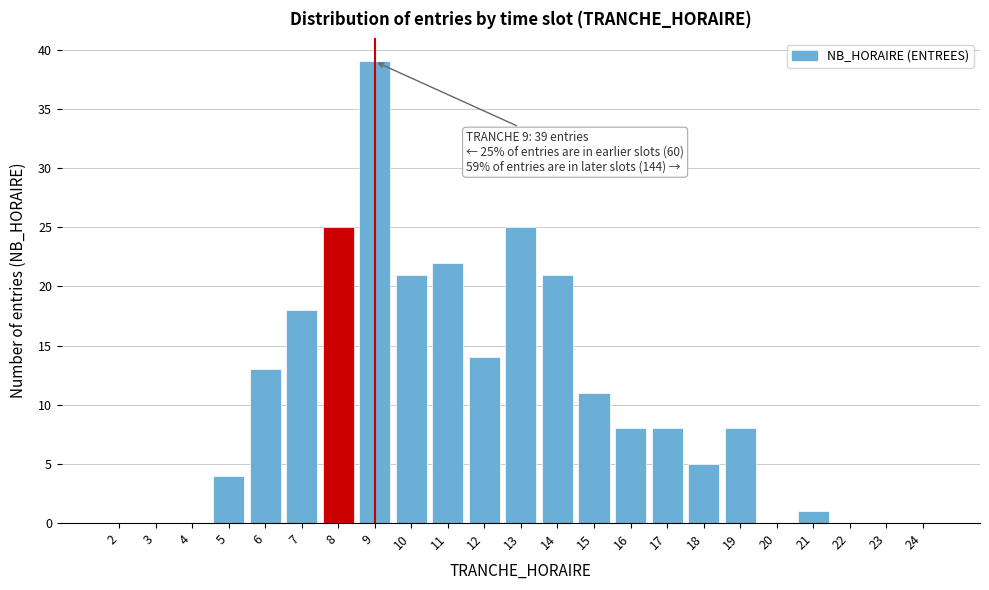

Reading left to right, extract all data points from this chart.

2=0	3=0	4=0	5=4	6=13	7=18	8=25	9=39	10=21	11=22	12=14	13=25	14=21	15=11	16=8	17=8	18=5	19=8	20=0	21=1	22=0	23=0	24=0